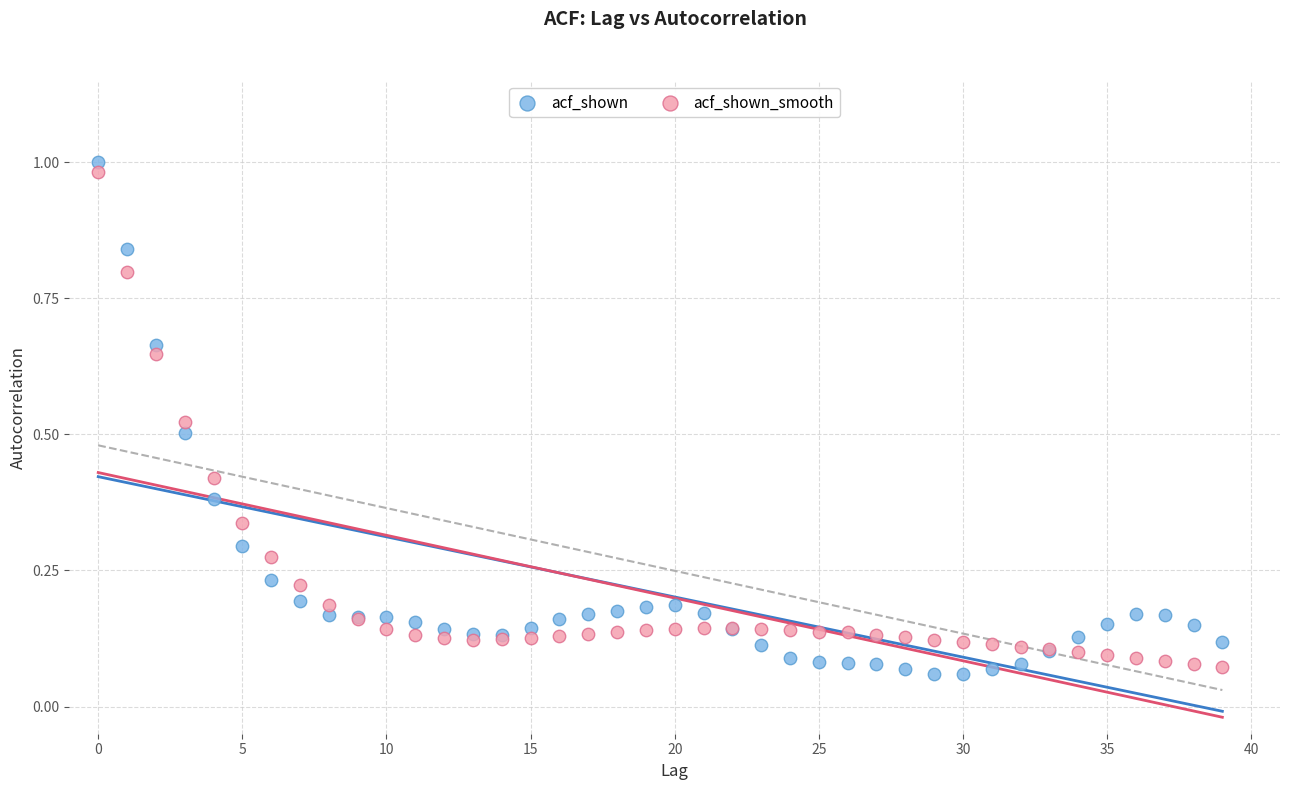

Which series has the widest spread of Y values?

acf_shown